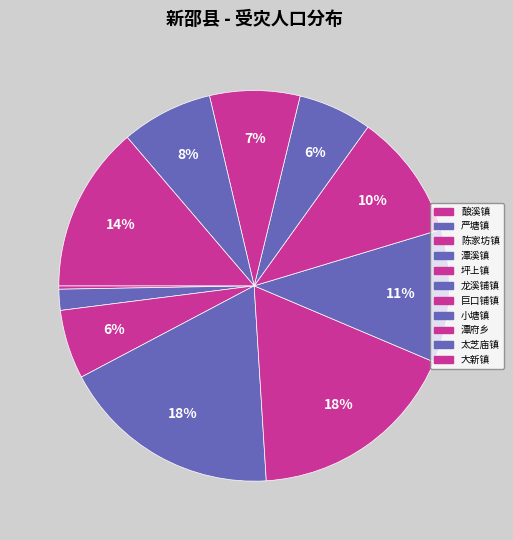

How many slices are in this pie chart?

11